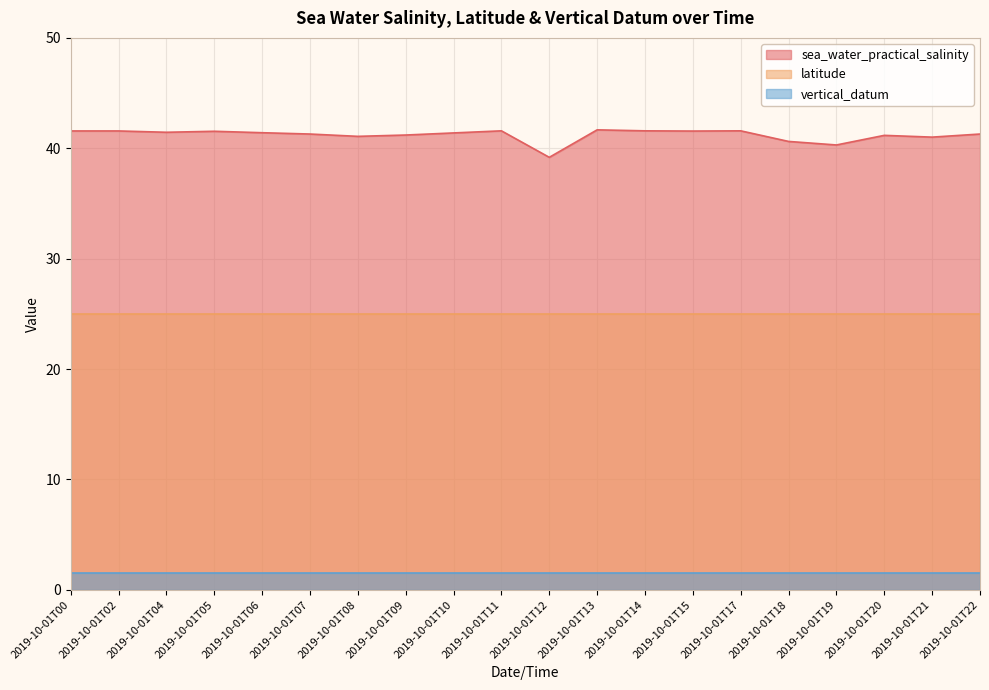

Is it true that latitude equals 40.5 at 2019-10-01T21?

False